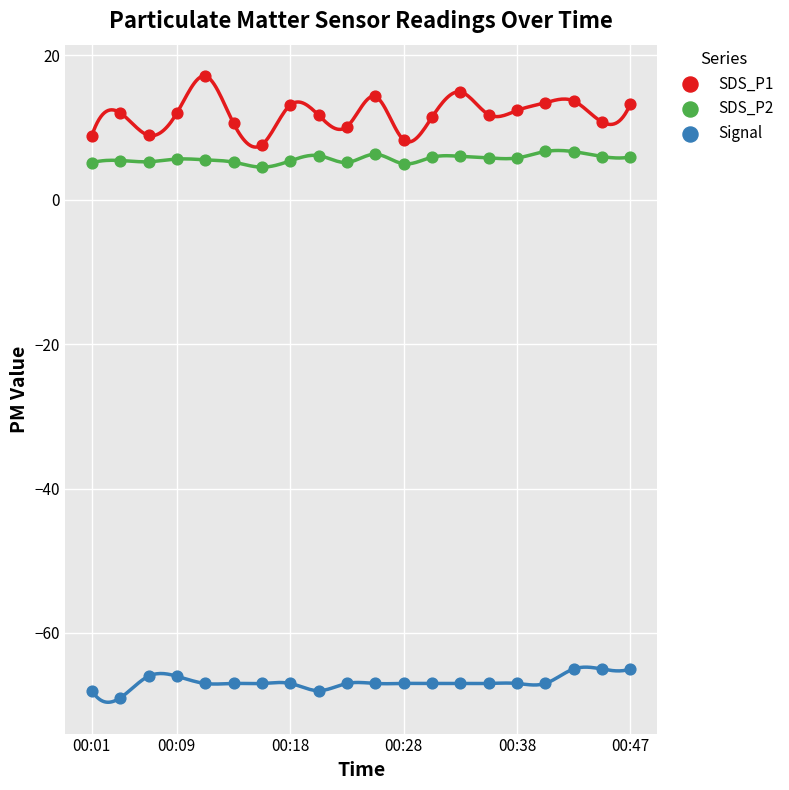

Which series has the widest spread of Y values?

SDS_P1